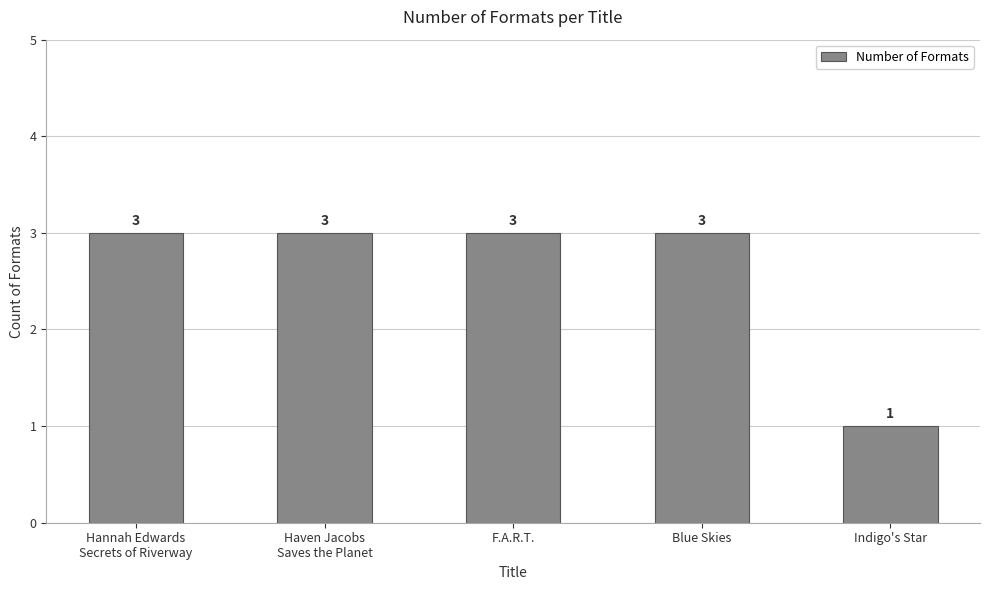

Is it true that the value at Blue Skies is 1?

False